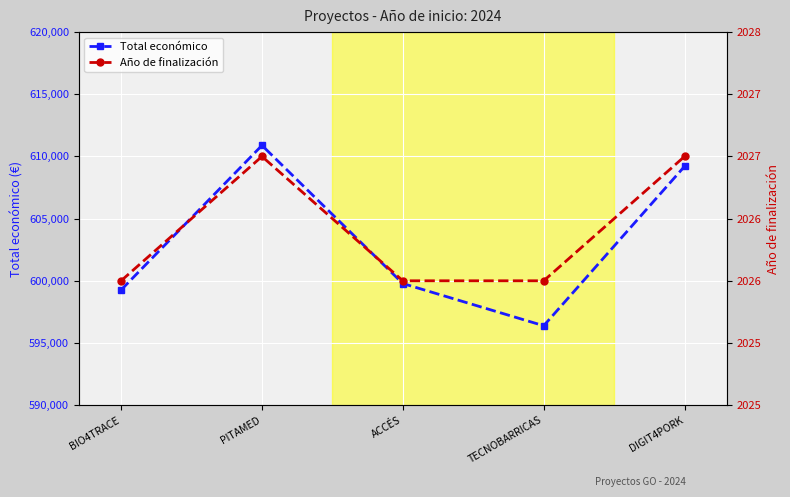

At which category is the sum across all series the highest?

PITAMED